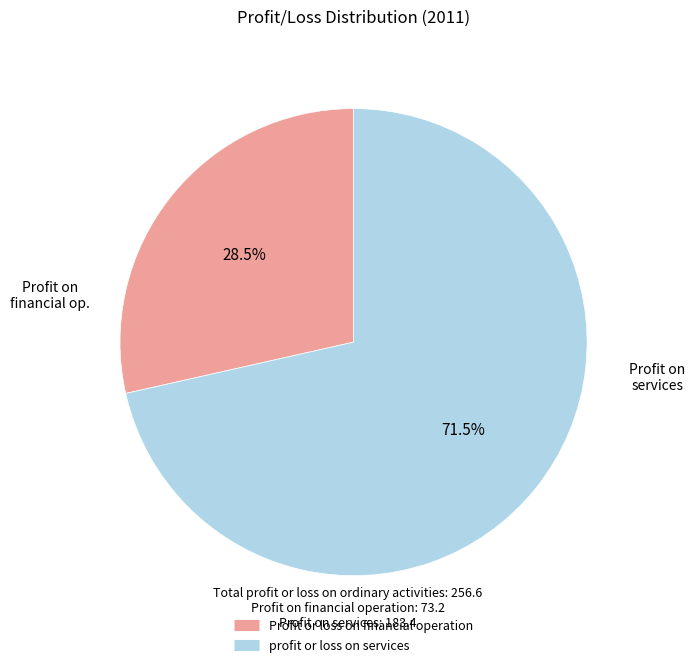

Which slice is the largest?

profit or loss on services